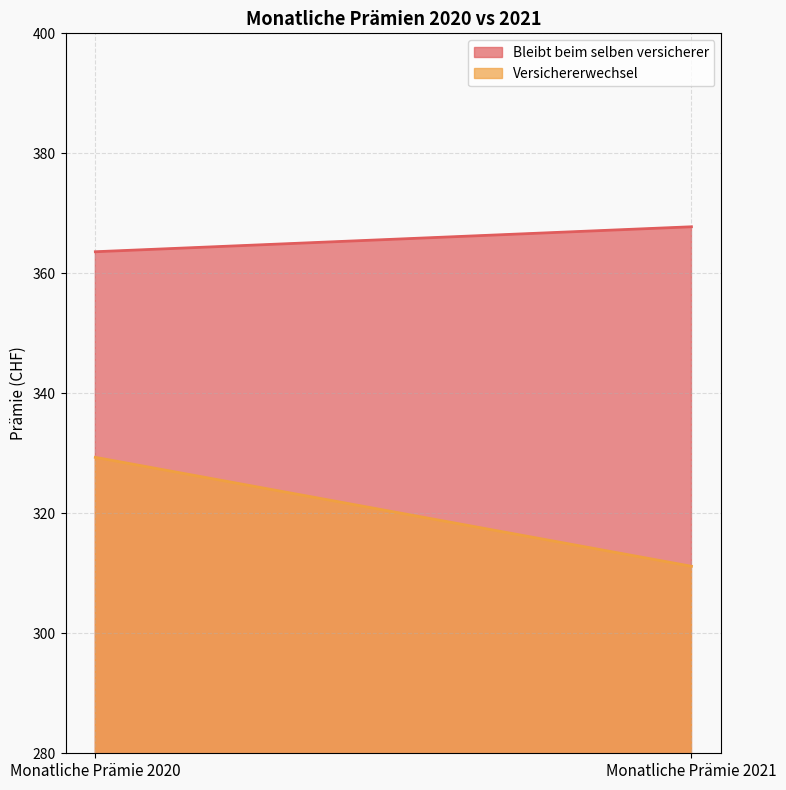

What is the smallest value displayed?

311.2